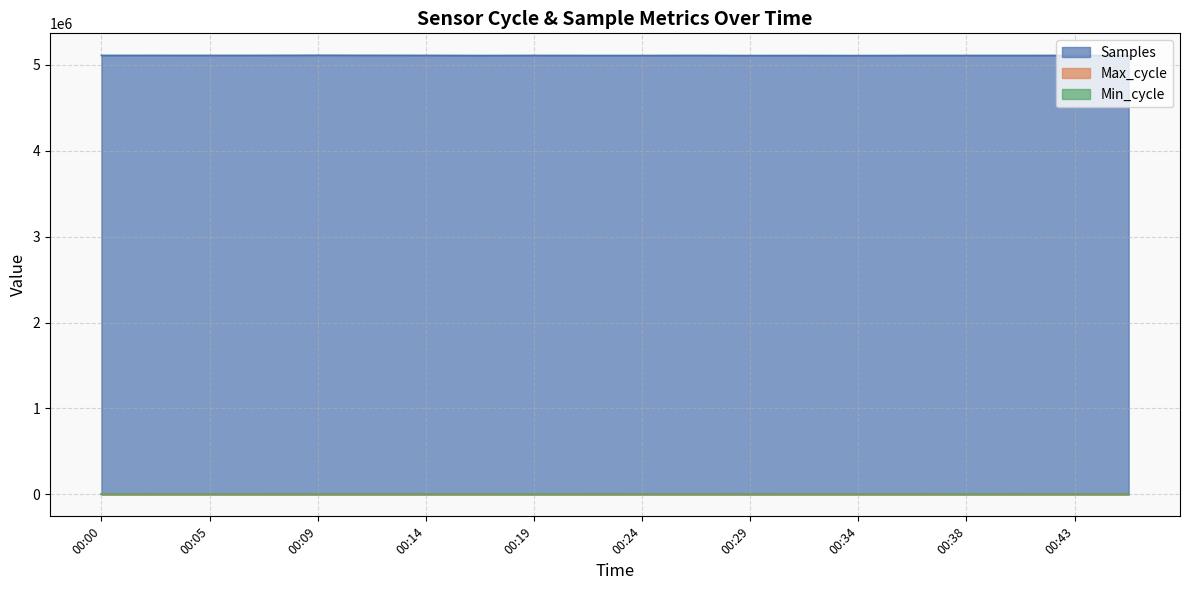

How many series are shown in this chart?

3